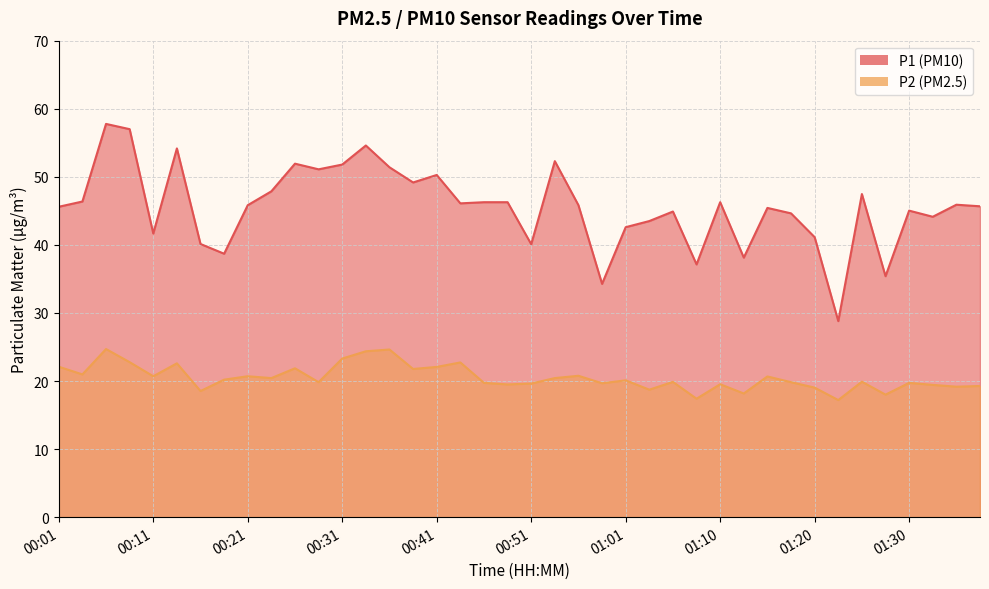

Reading left to right, transcribe all the data shown in this chart.

P1: 45.6	46.4	57.8	57.0	41.7	54.2	40.1	38.7	45.8	47.9	51.9	51.1	51.8	54.6	51.4	49.2	50.3	46.1	46.3	46.3	40.1	52.3	45.8	34.3	42.6	43.5	44.9	37.1	46.3	38.1	45.4	44.6	41.1	28.8	47.5	35.4	45.0	44.1	45.9	45.7
P2: 22.1	21.0	24.7	22.8	20.7	22.6	18.5	20.2	20.7	20.4	21.9	19.8	23.3	24.4	24.6	21.8	22.1	22.7	19.7	19.5	19.6	20.4	20.8	19.7	20.1	18.7	19.9	17.4	19.5	18.2	20.7	19.8	19.0	17.2	19.9	18.0	19.7	19.4	19.2	19.3